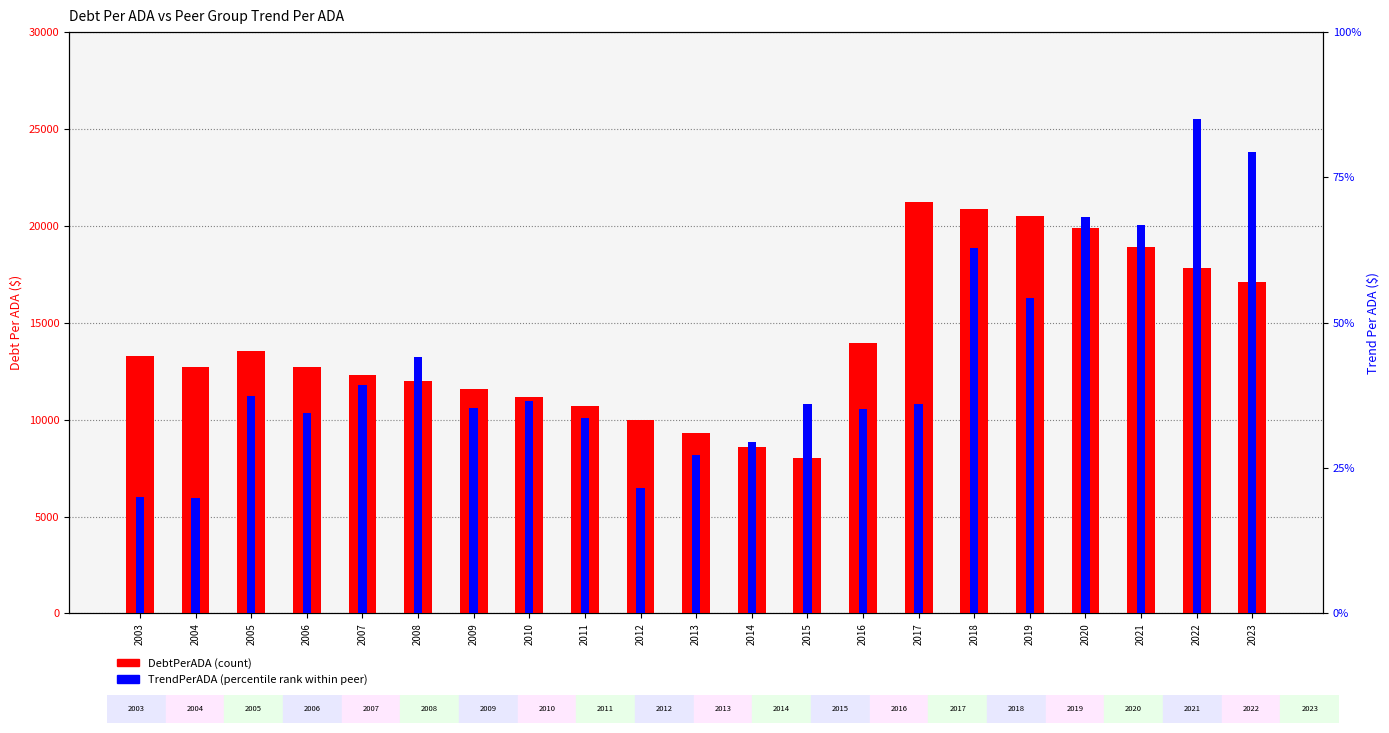

Which series has the largest total across all categories?

DebtPerADA